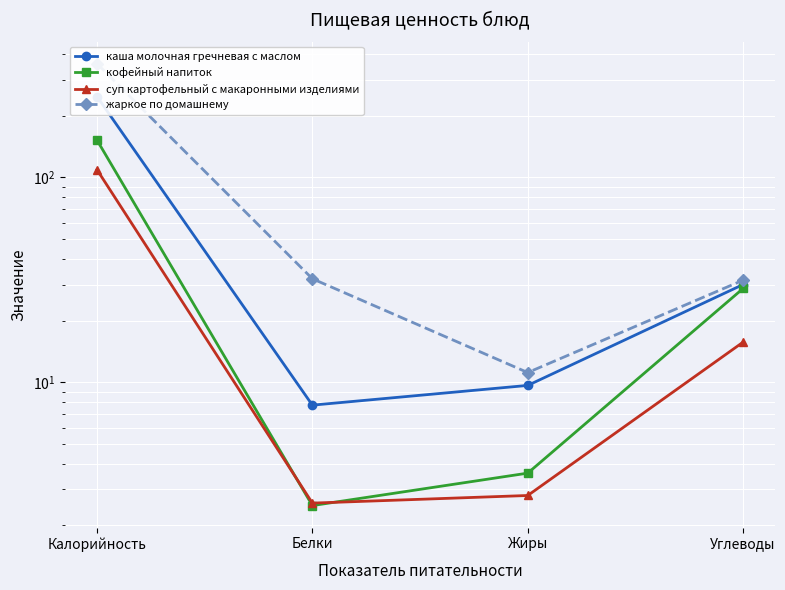

At which label is каша молочная гречневая с маслом closest to 127?

Углеводы